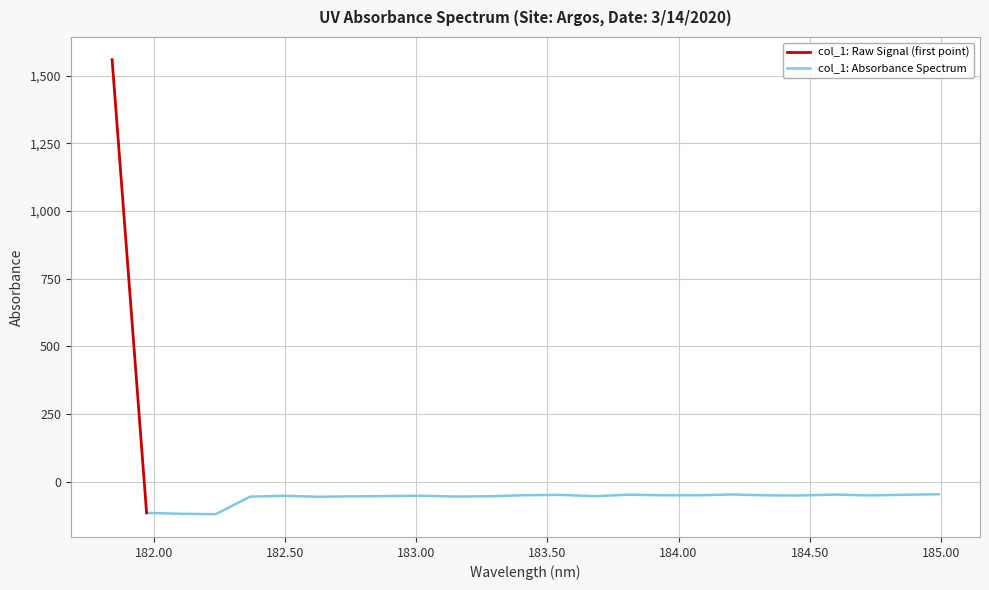

Which has a higher value, 183.5488263418 or 184.5979655002?

184.5979655002